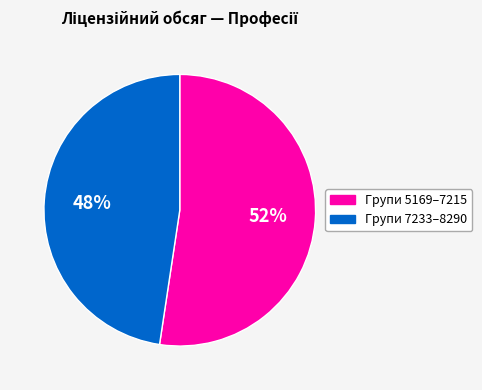

To the nearest percent, what is the average slice percentage?

50%